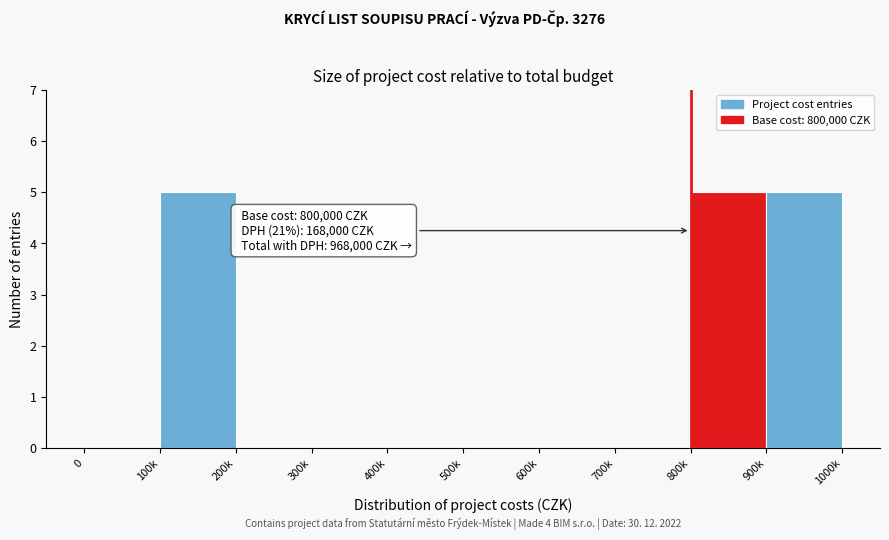

Reading right to left, list all the values displayed in this chart.

900k=5	800k=5	700k=0	600k=0	500k=0	400k=0	300k=0	200k=0	100k=5	0=0